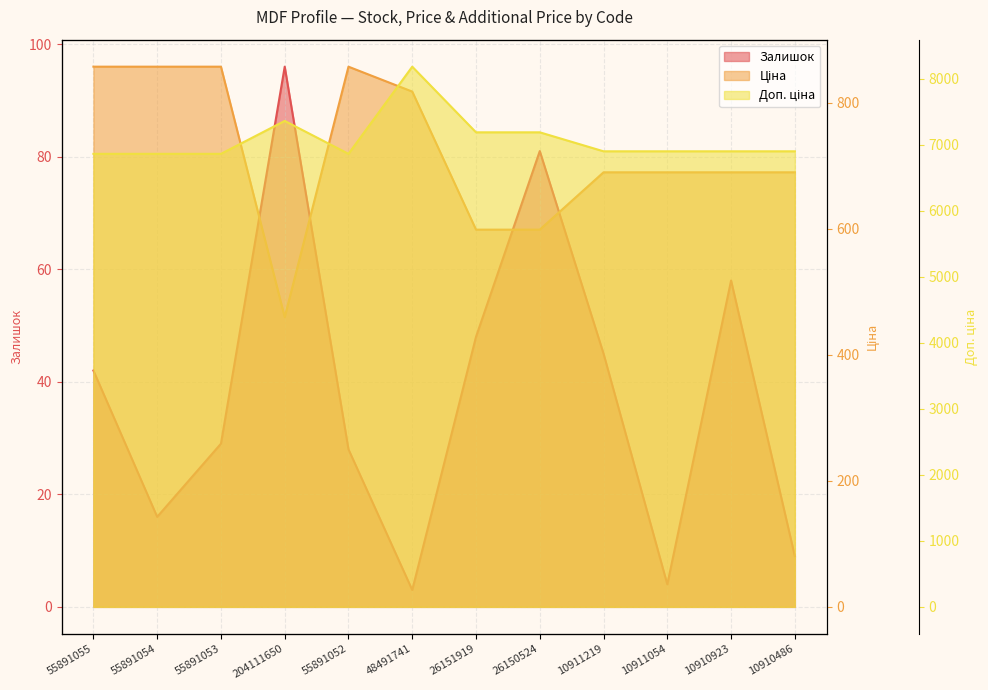

How many data points in Доп. ціна are above 6897?

8